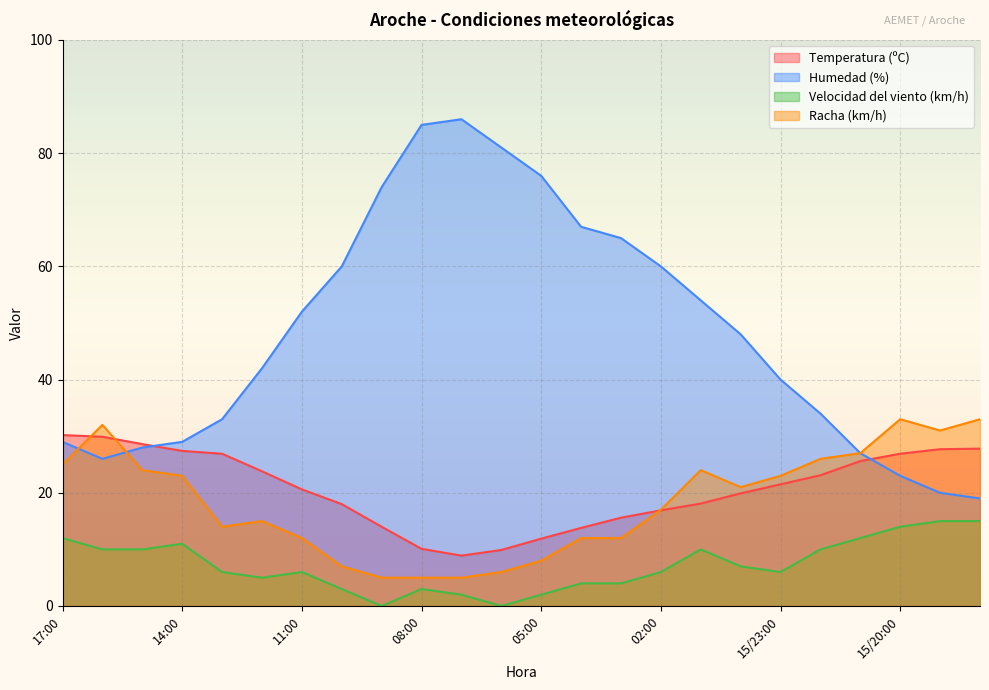

Between 15/22:00 and 01:00, which is larger?

15/22:00